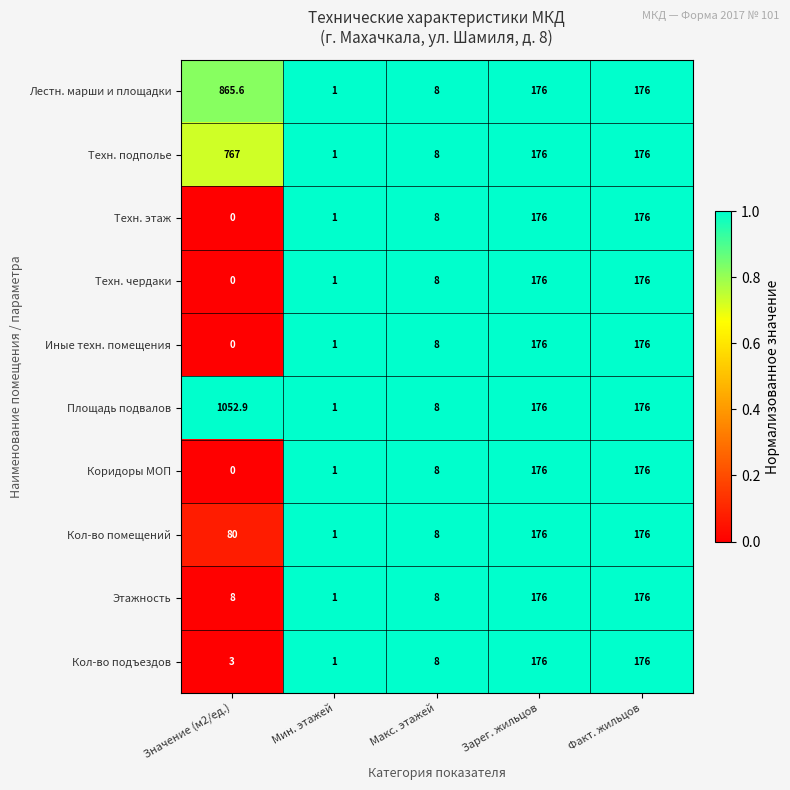

Is it true that Техн. чердаки equals 1.0 at Мин. этажей?

True